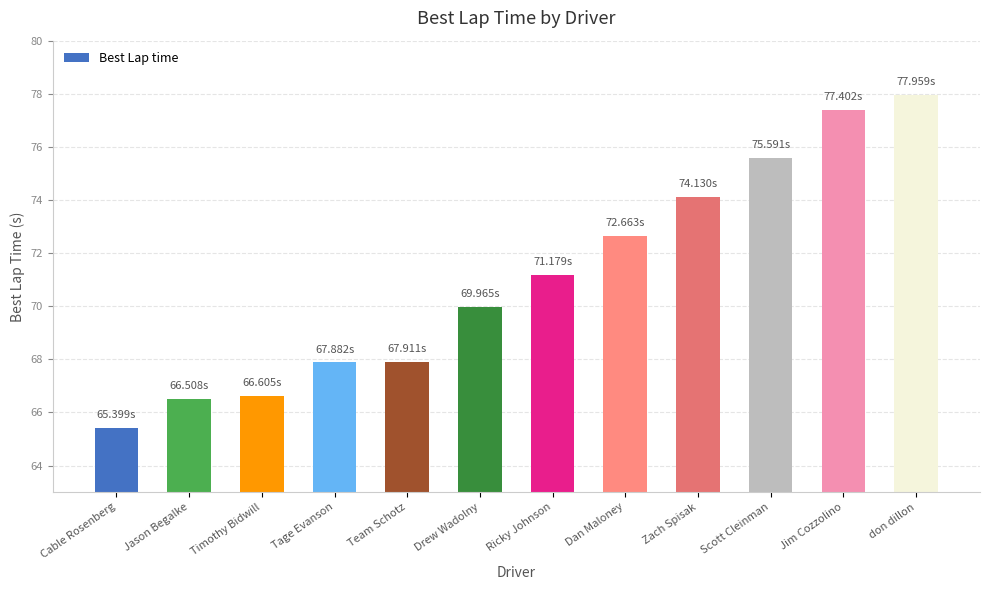

What is the maximum value shown in the chart?

78.0